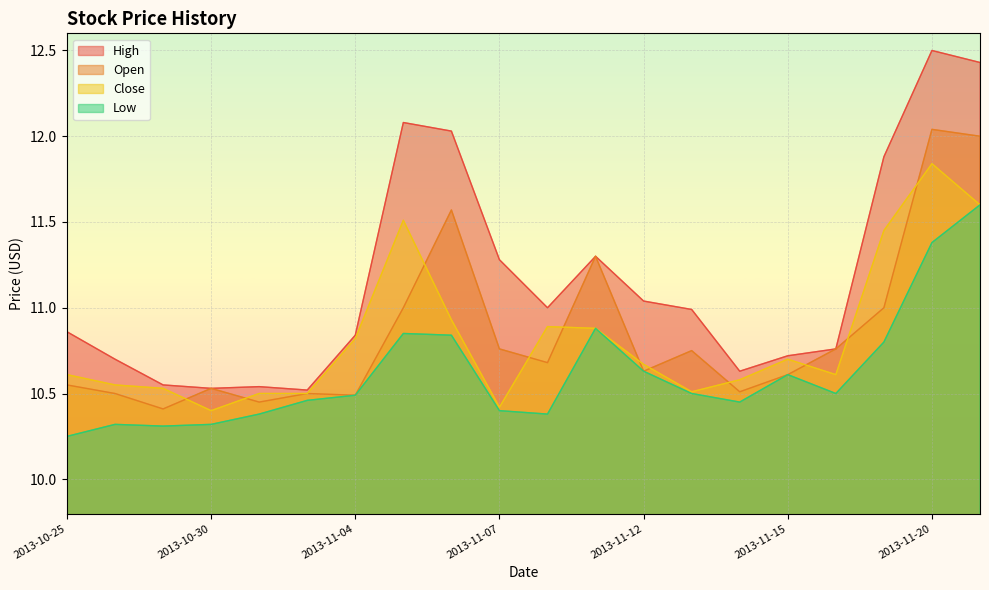

At how many categories does at least one series exceed 11?

8